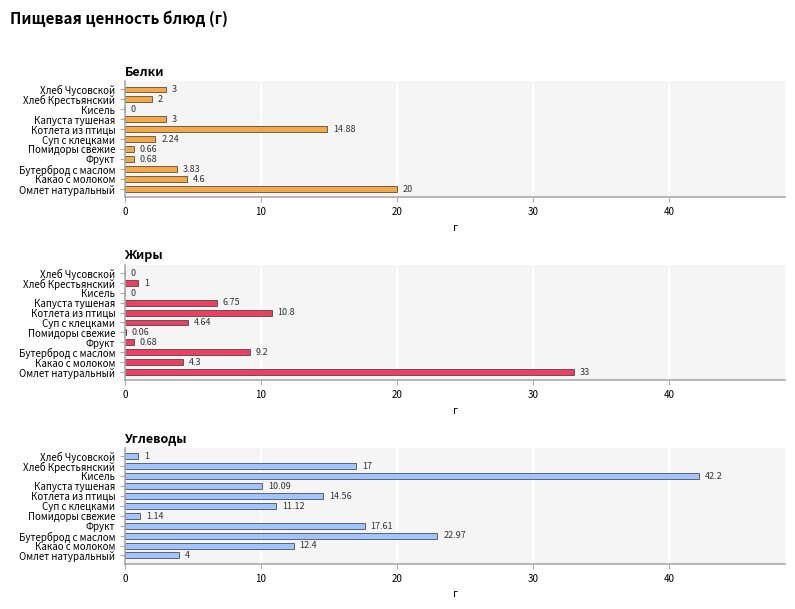

How many values in Белки are above zero?

10